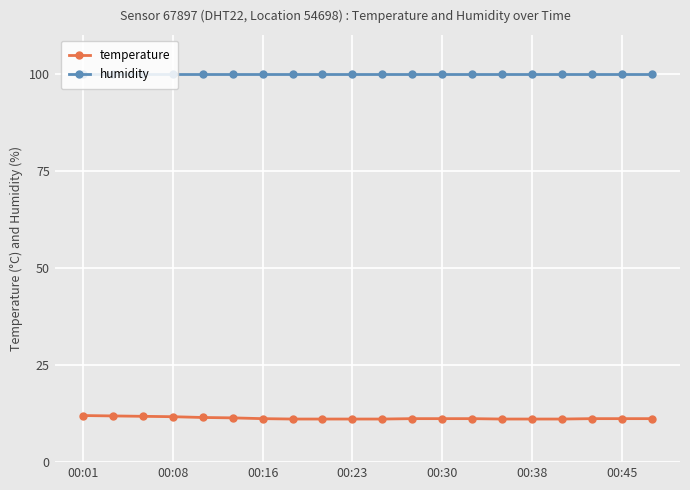

Does the chart have visible grid lines?

Yes